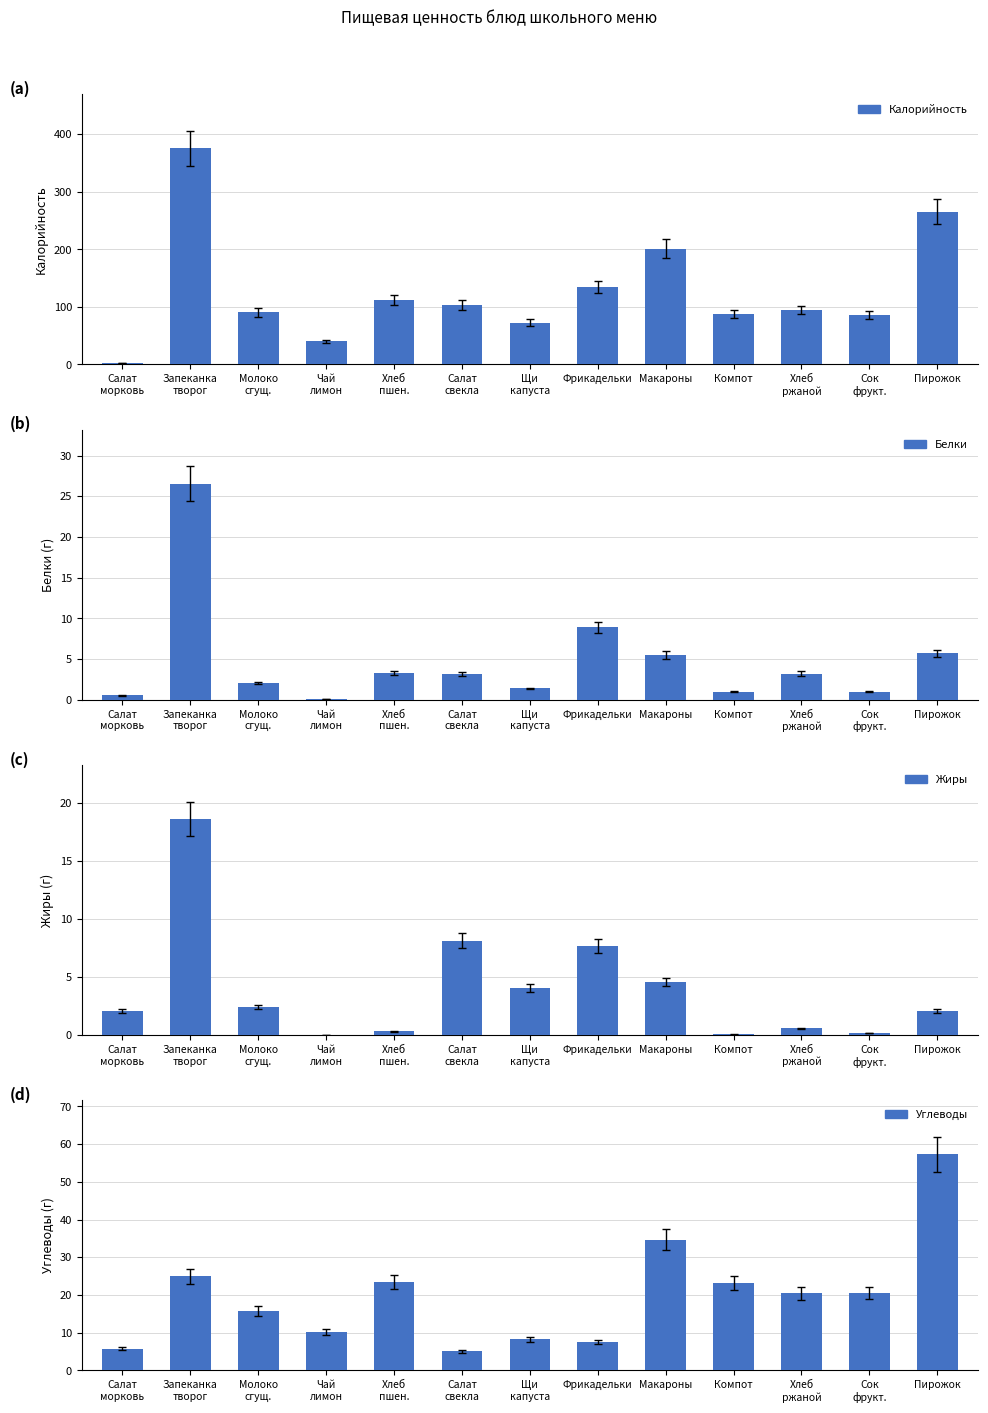

At how many categories does at least one series exceed 144?

3